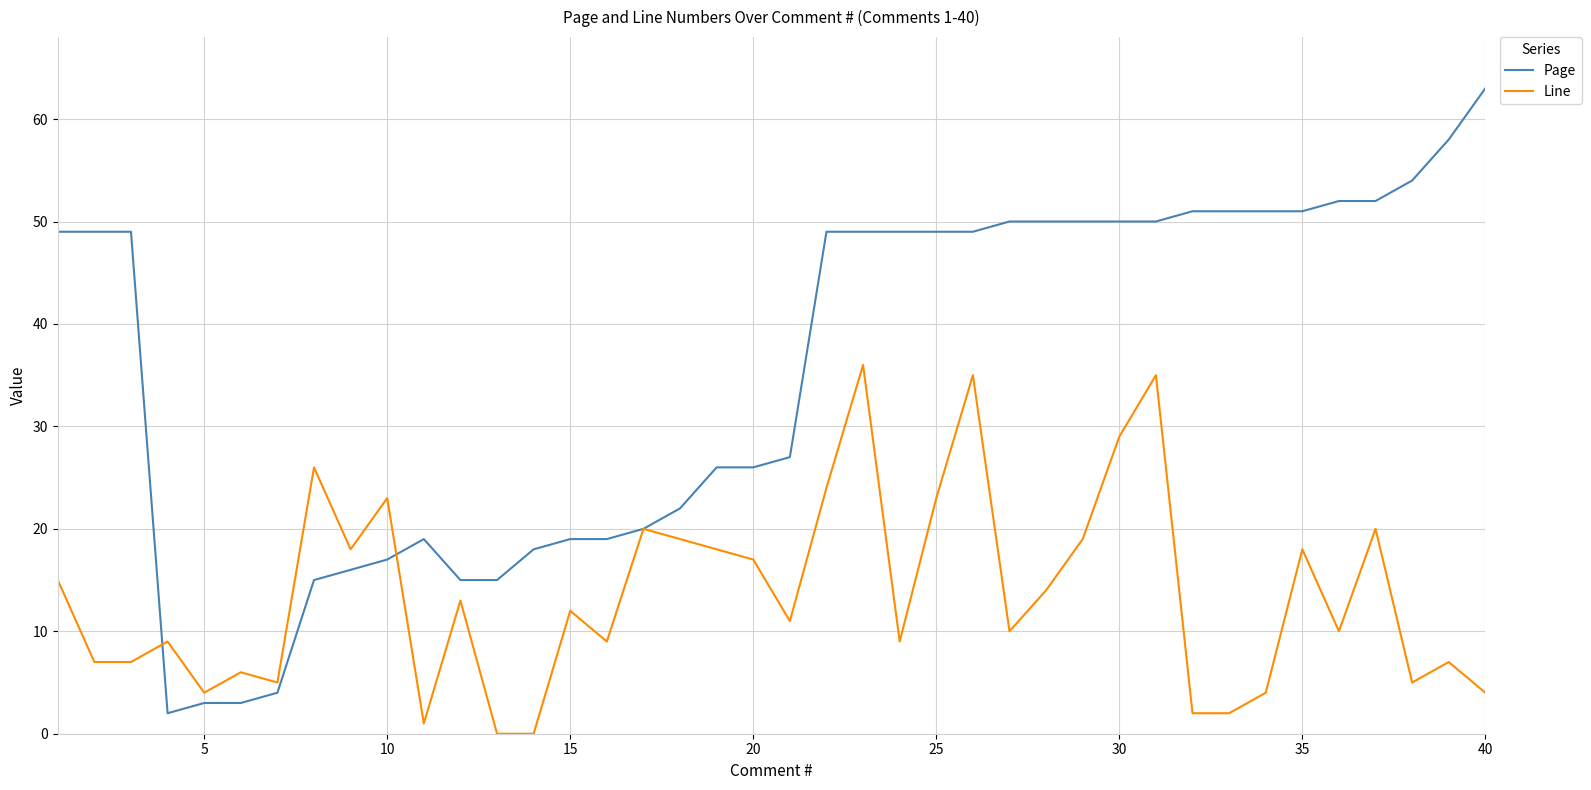

List the series in order of their overall mean, highest first.

Page, Line